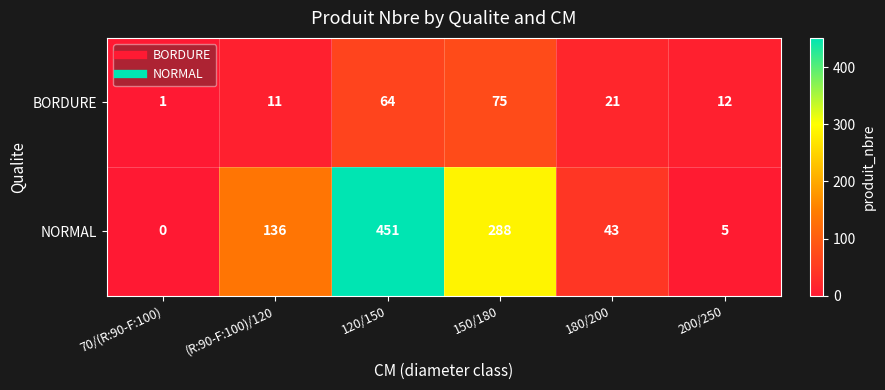

Between (R:90-F:100)/120 and 200/250, which series saw the biggest shift?

NORMAL